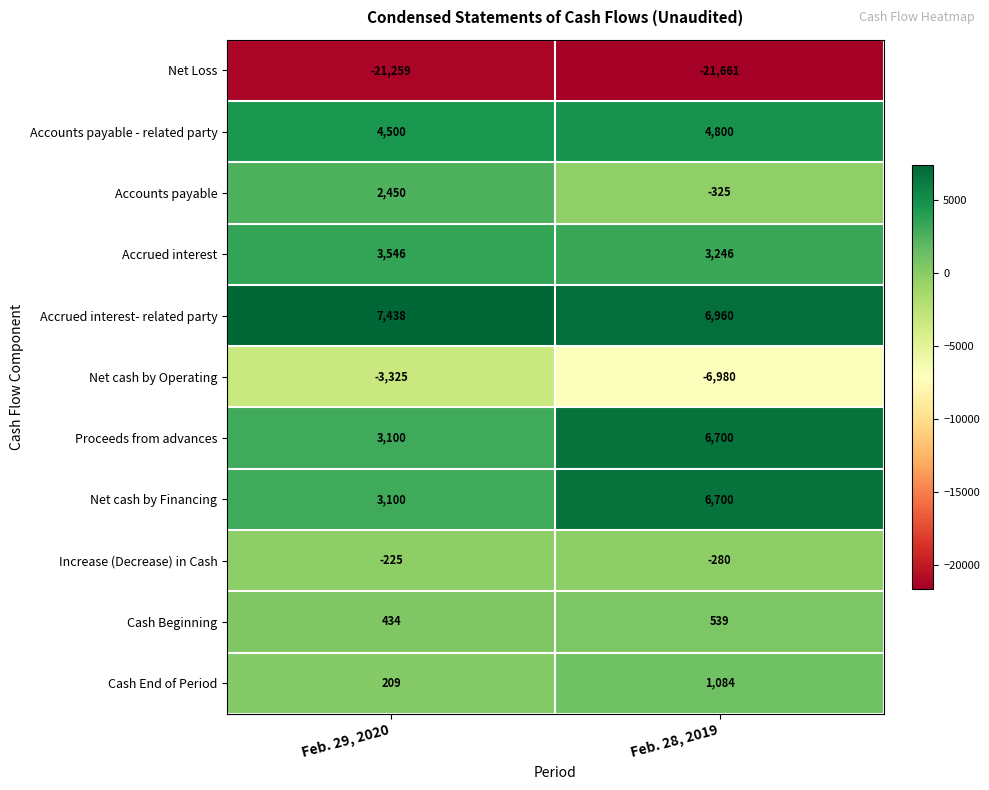

Which category has the lowest value across all series?

Feb. 28, 2019